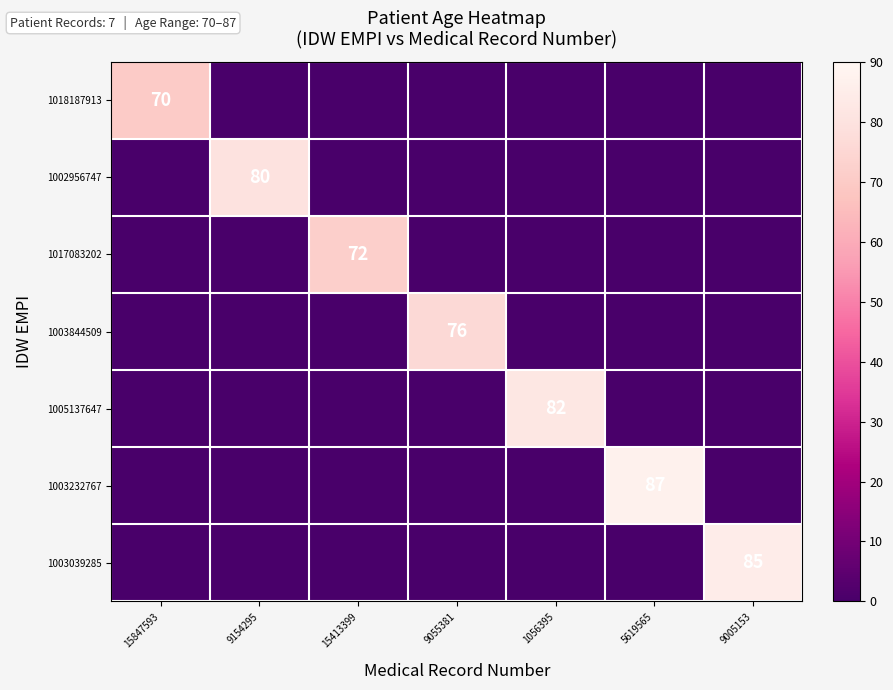

True or false: 1017083202 has a value of 72 at 15413399.

True